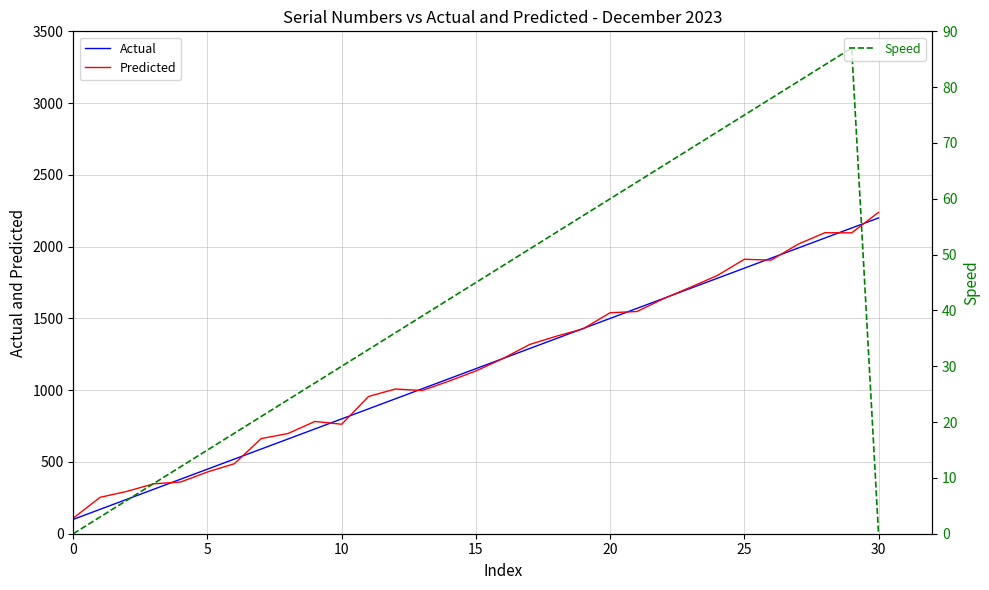

The Predicted series shows 108.7 at 0. True or false?

True